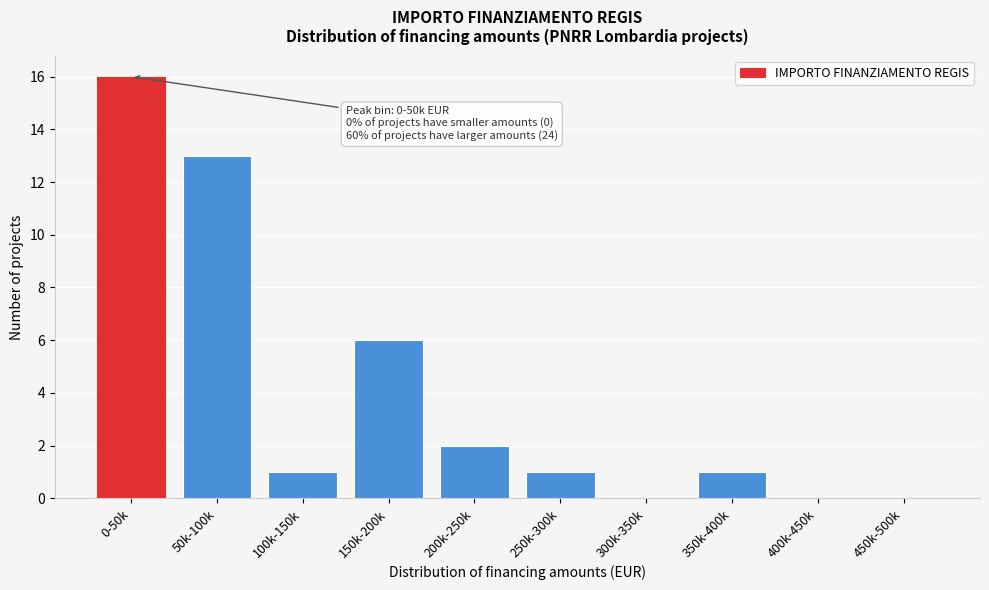

Reading left to right, what are all the values shown in this chart?

0-50k=16	50k-100k=13	100k-150k=1	150k-200k=6	200k-250k=2	250k-300k=1	300k-350k=0	350k-400k=1	400k-450k=0	450k-500k=0